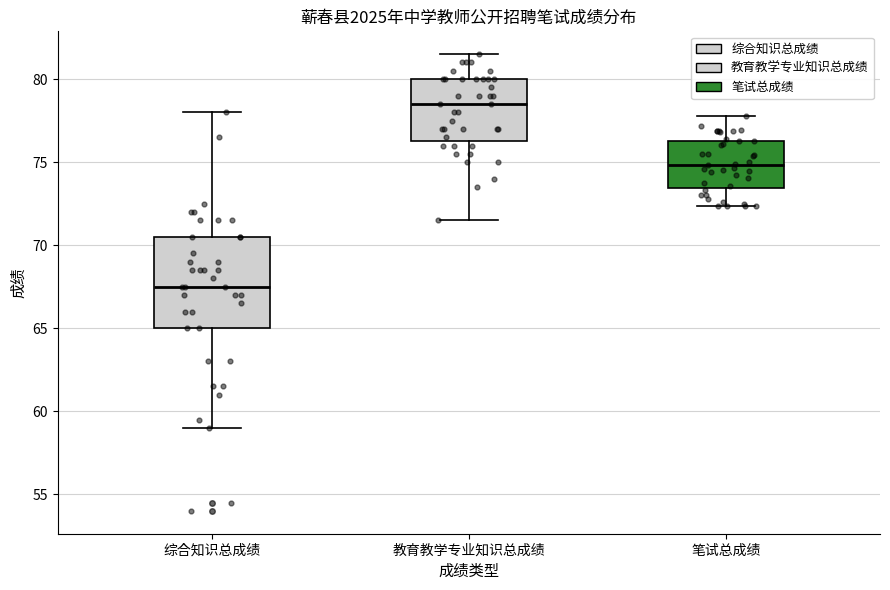

Which box's median line is the lowest?

综合知识总成绩